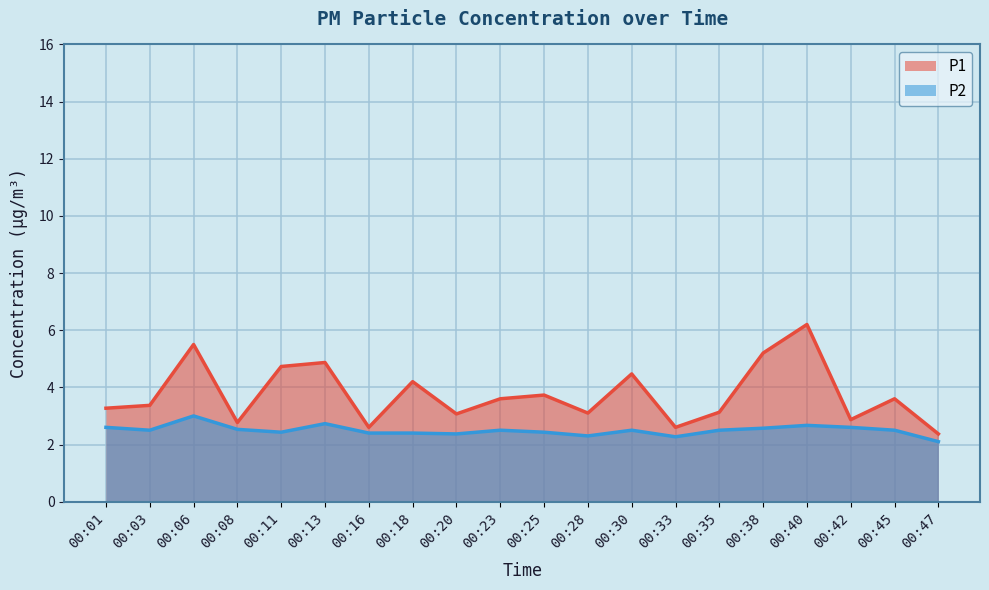

At which category is the sum across all series the highest?

00:40